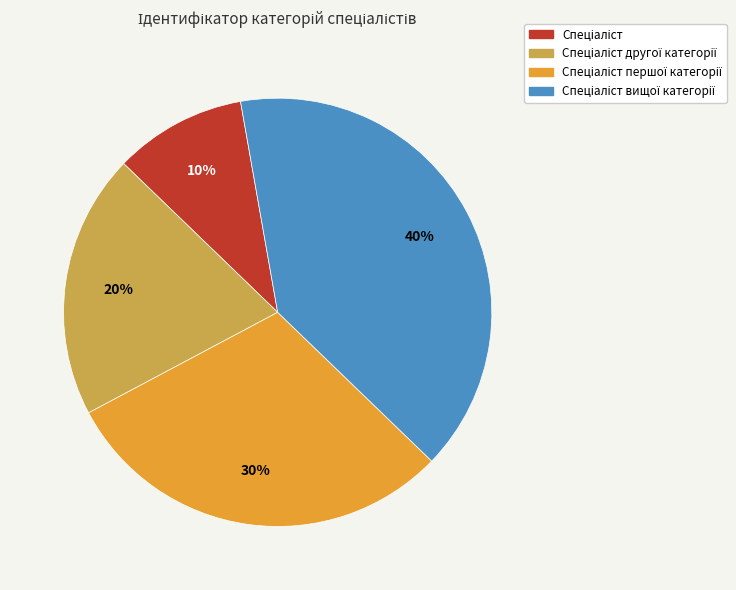

Is there a majority slice in this chart?

No